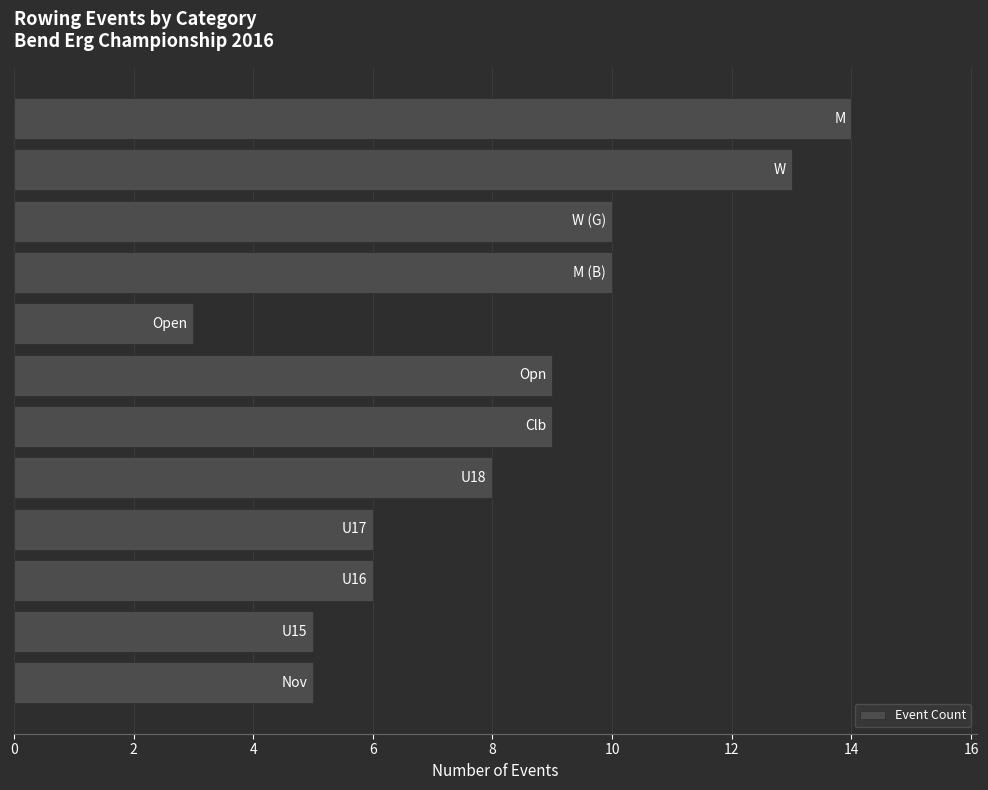

What is the difference between the maximum and second lowest values?

9